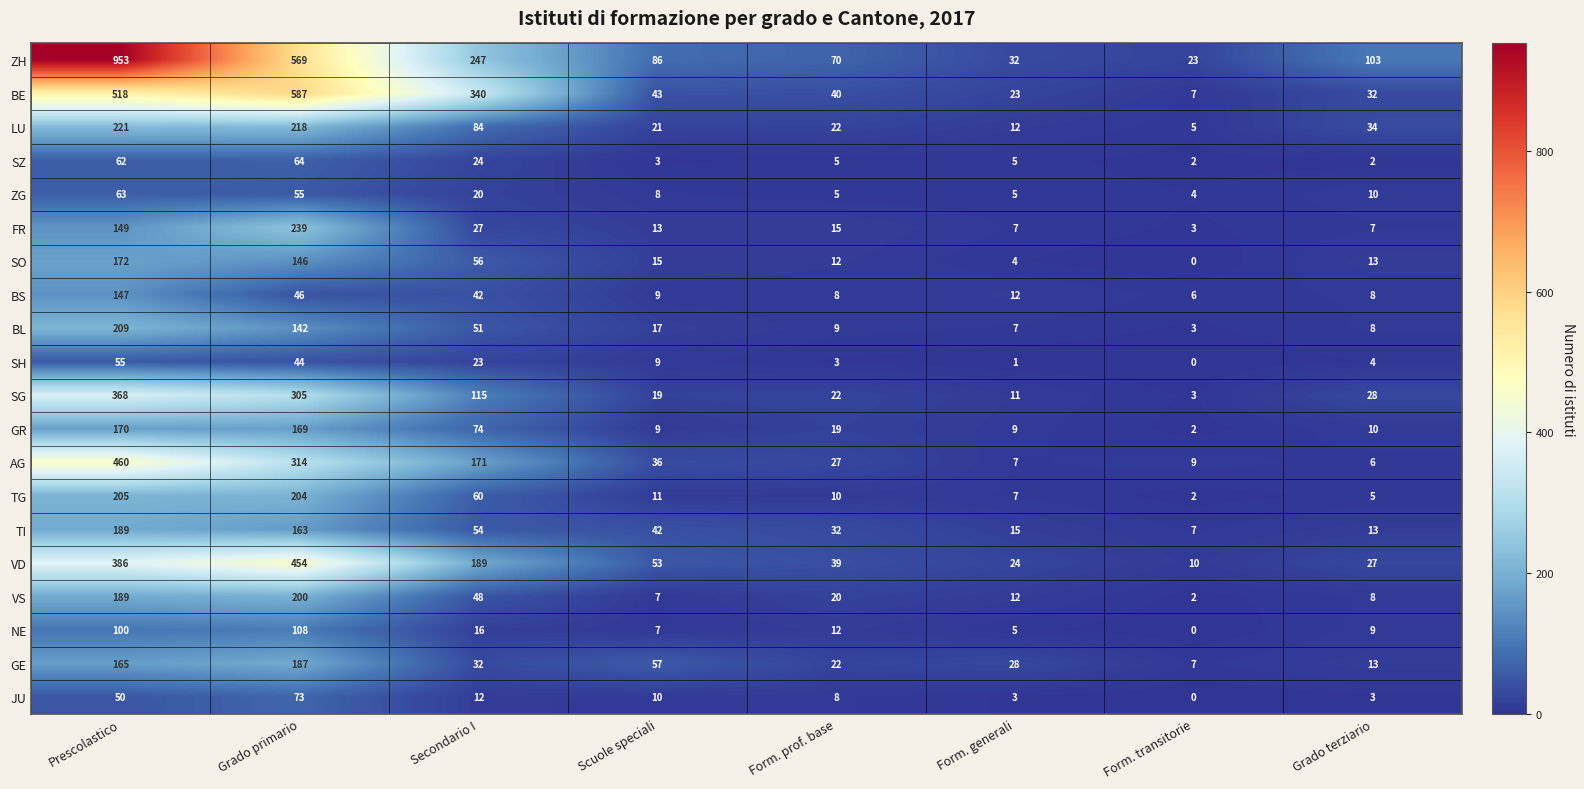

Between Form. prof. base and Form. generali, which series saw the biggest shift?

ZH